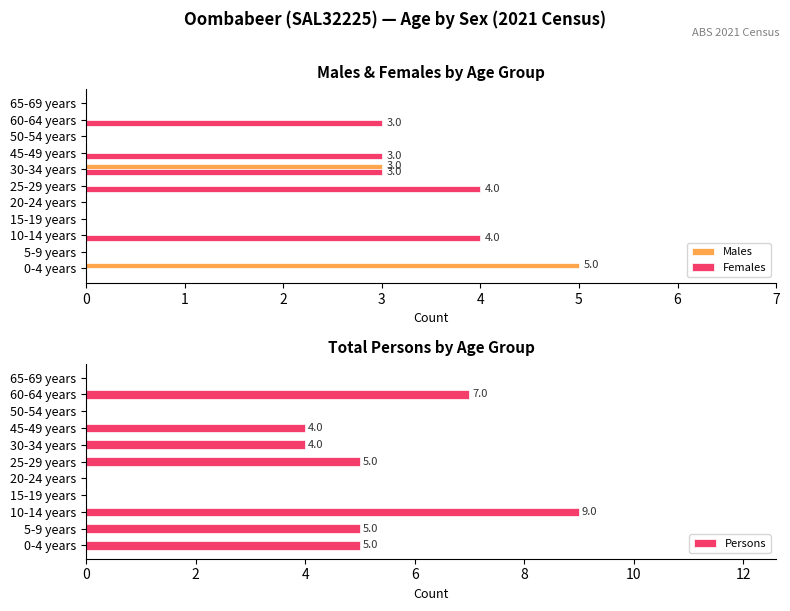

Reading left to right, extract all data points from this chart.

Males: 5	0	0	0	0	0	3	0	0	0	0
Females: 0	0	4	0	0	4	3	3	0	3	0
Persons: 5	5	9	0	0	5	4	4	0	7	0